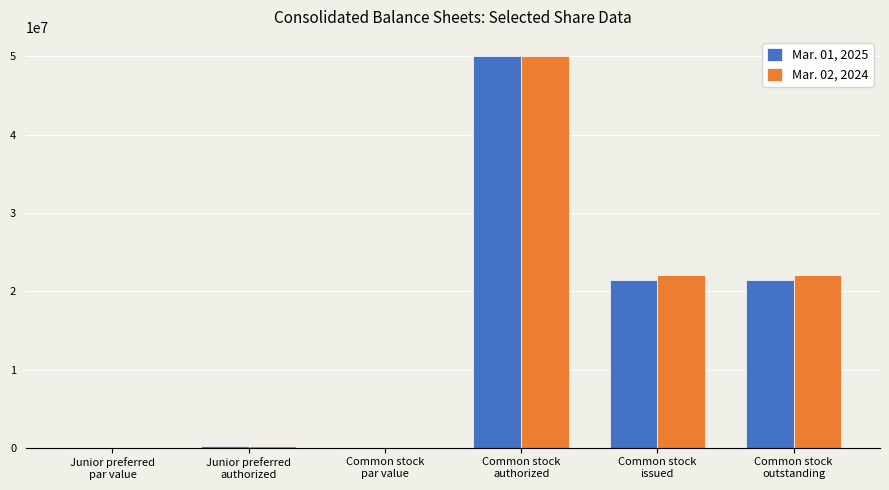

Where does the Mar. 01, 2025 series first go above 21417631?

Common stock
authorized